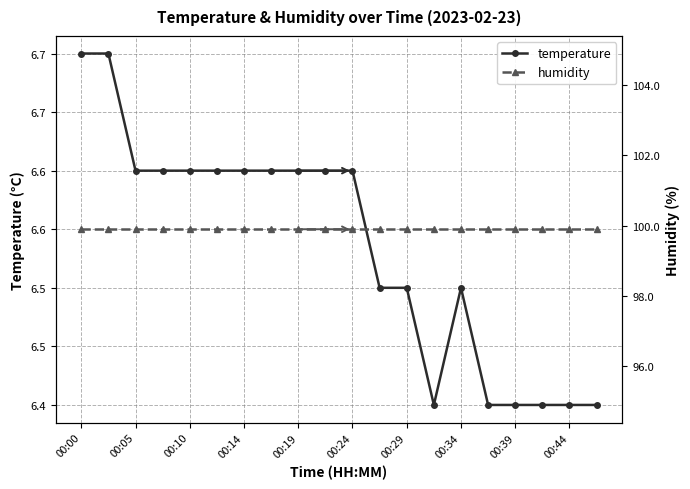

At which category is the sum across all series the highest?

00:00